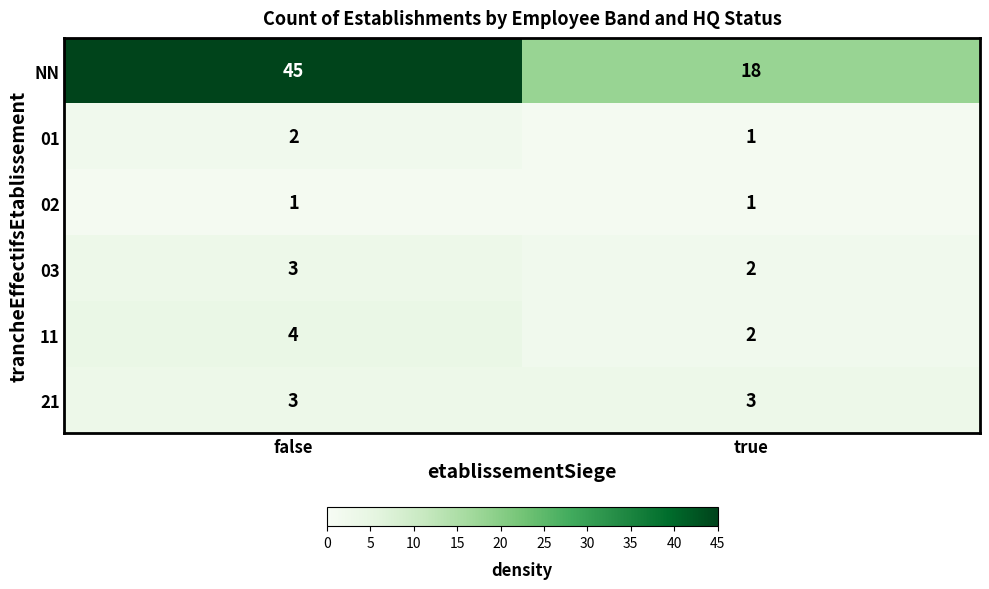

Count the number of categories in the chart.

2